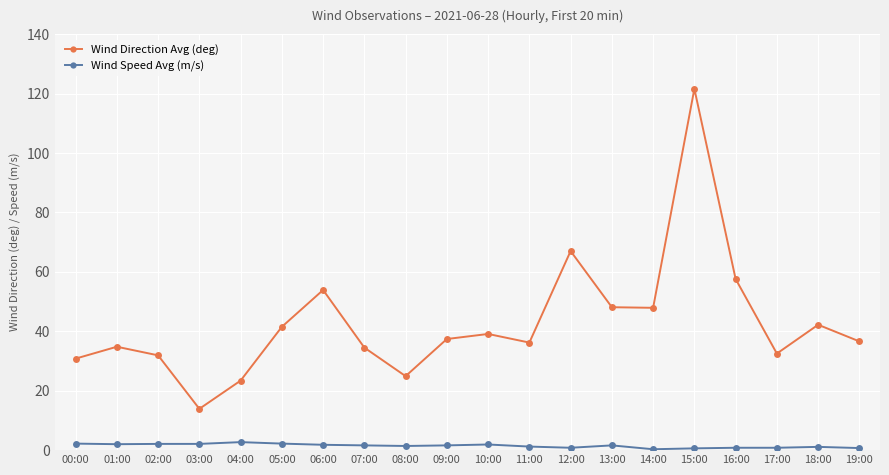

Which series has the largest range (max minus min)?

Wind Direction Avg (deg)